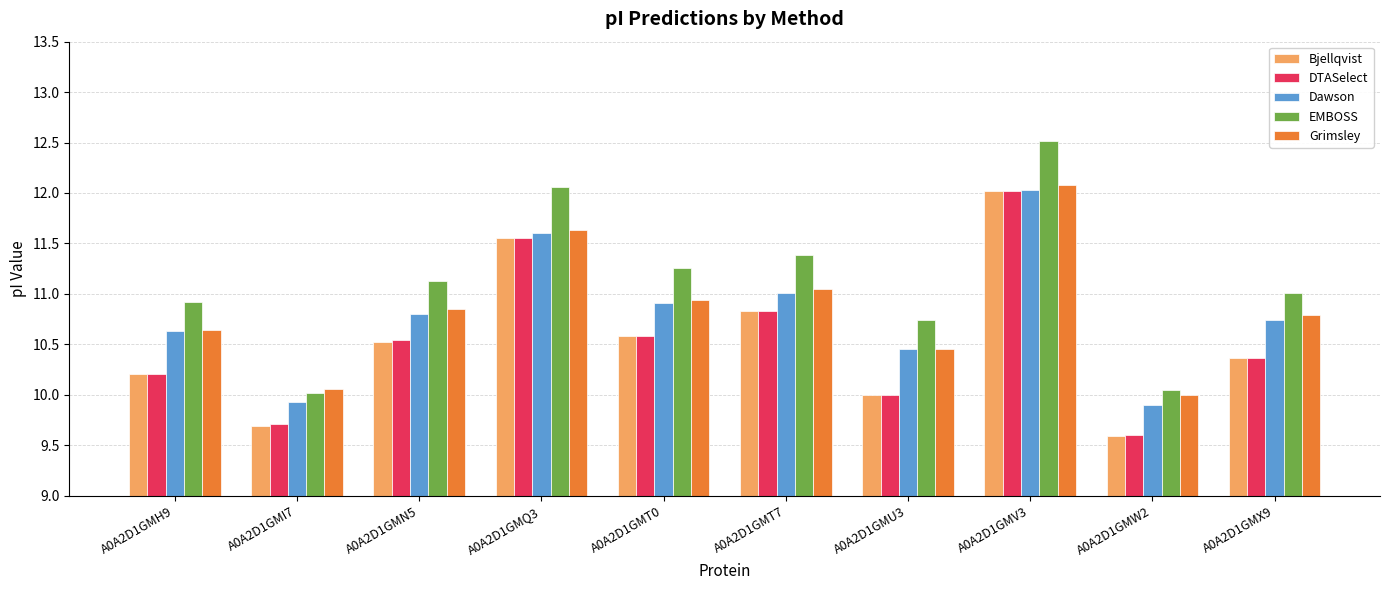

What is the label of the 9th bar from the left?

A0A2D1GMW2